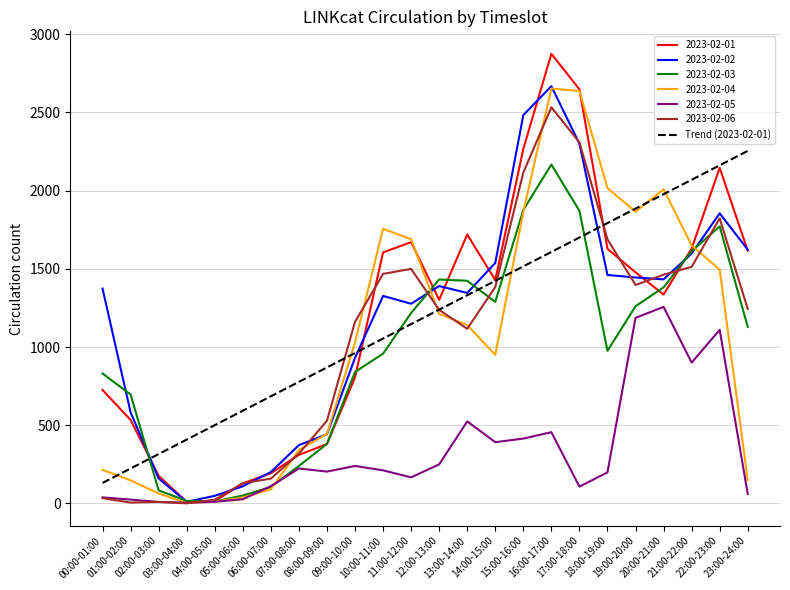

What is the greatest value displayed?

2875.0